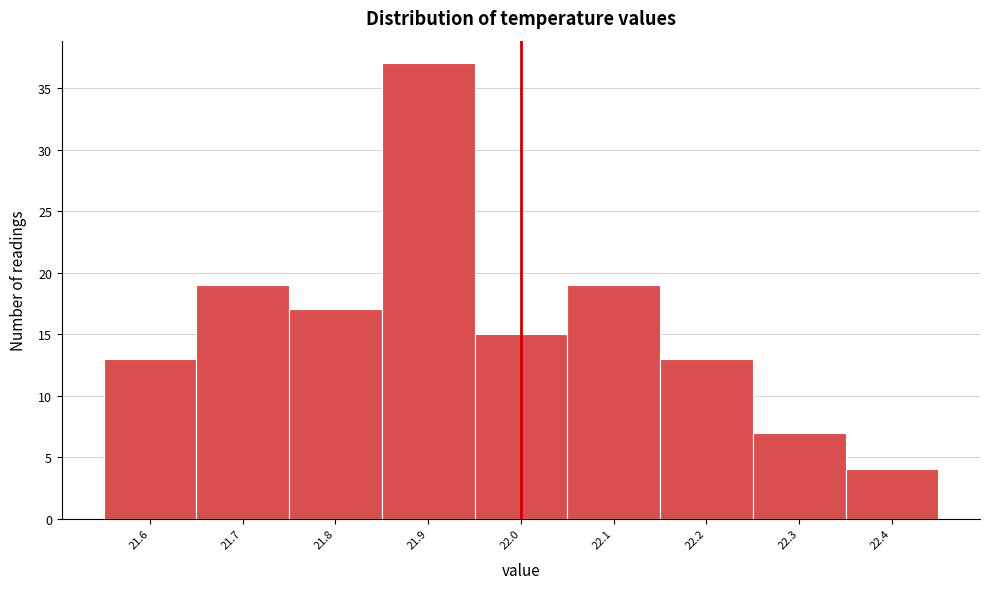

Over which range of the x-axis is the bar tallest?

21.85 to 21.95